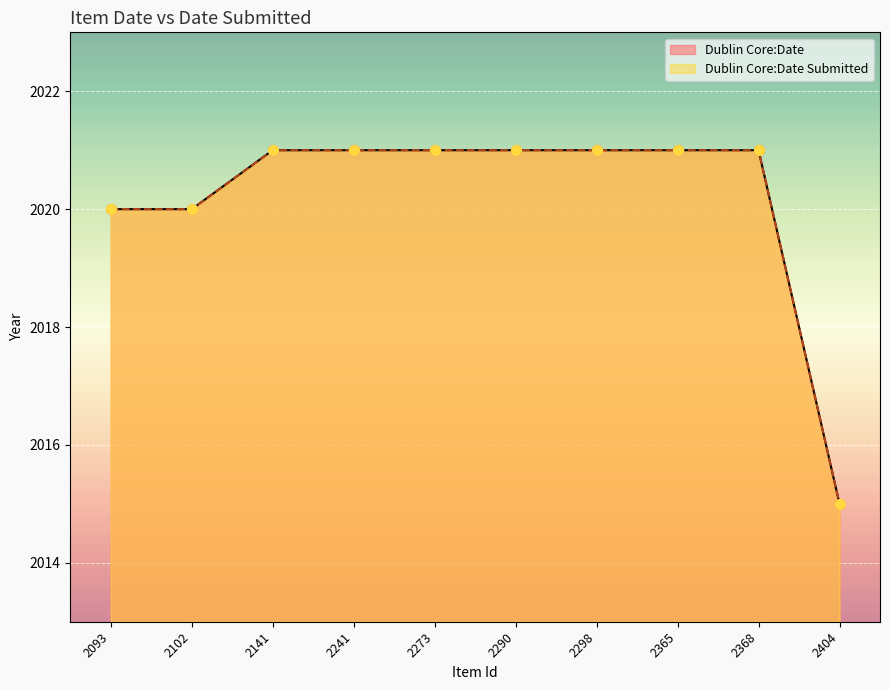

What are all the series names shown in the legend?

Dublin Core:Date, Dublin Core:Date Submitted